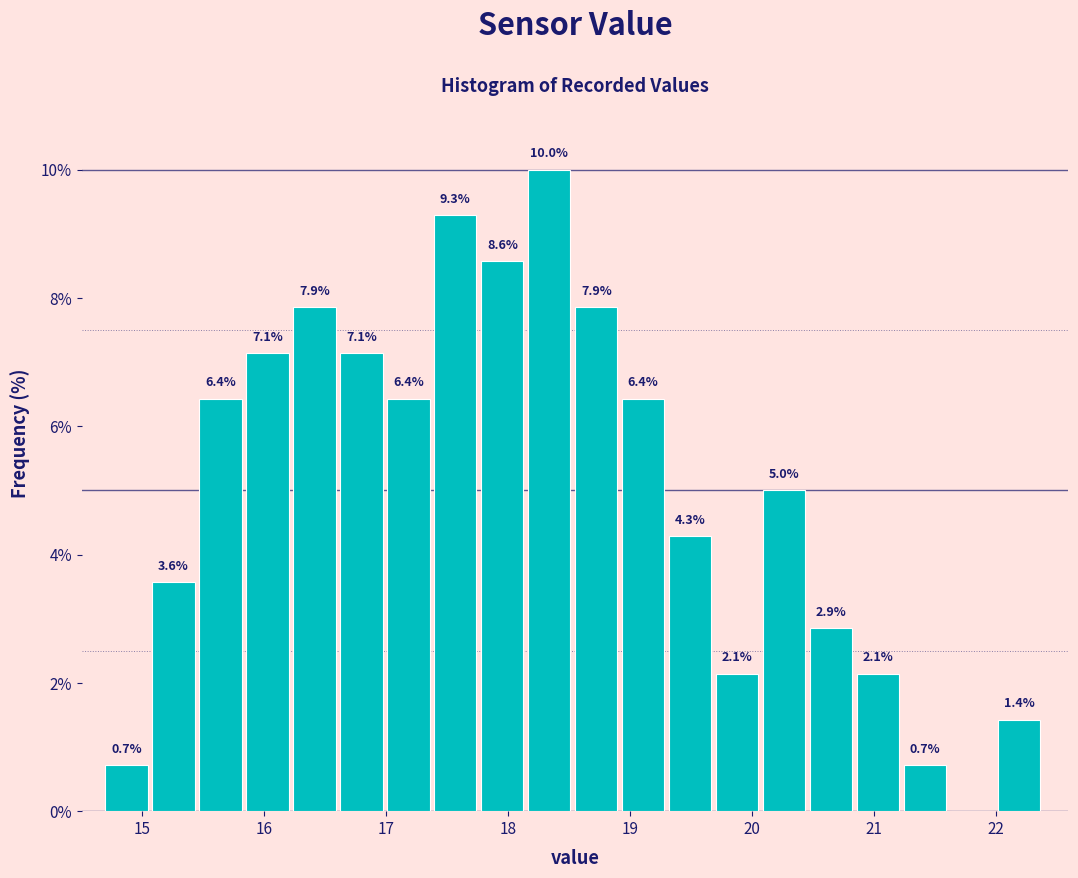

Around what value on the x-axis is the tallest bar? Give the approximate position of its centre, as read against the axis.

18.3